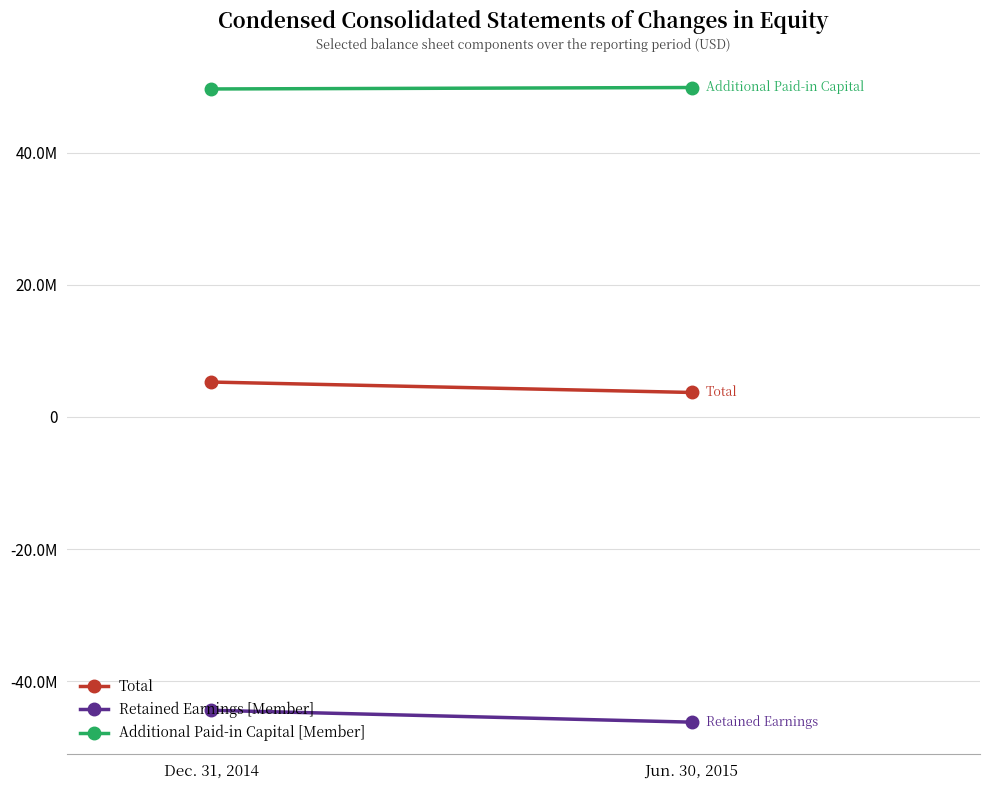

The Additional Paid-in Capital [Member] series shows 25705239 at Jun. 30, 2015. True or false?

False